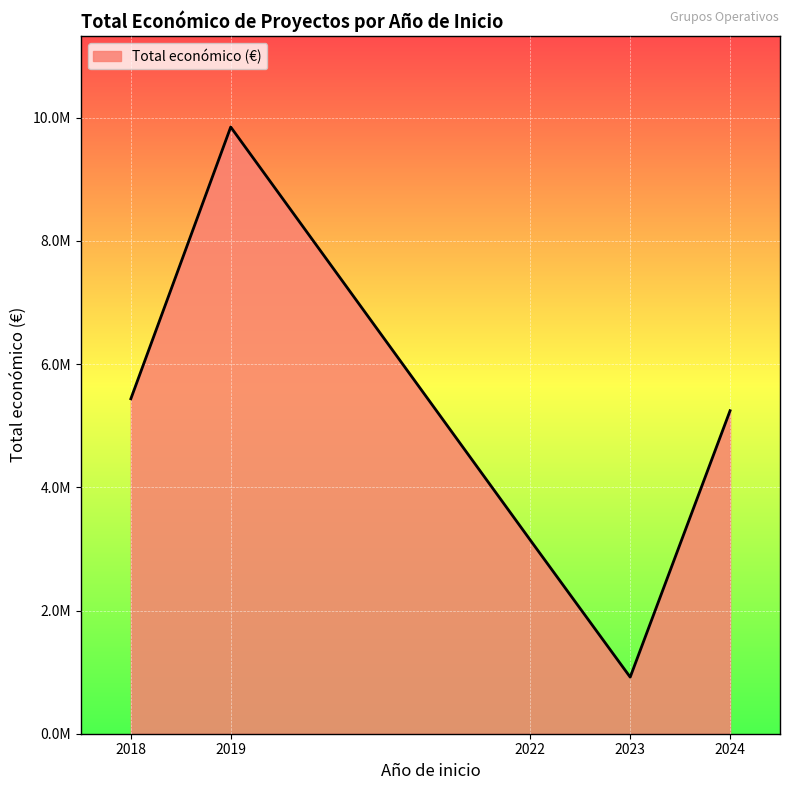

Does the chart have visible grid lines?

Yes